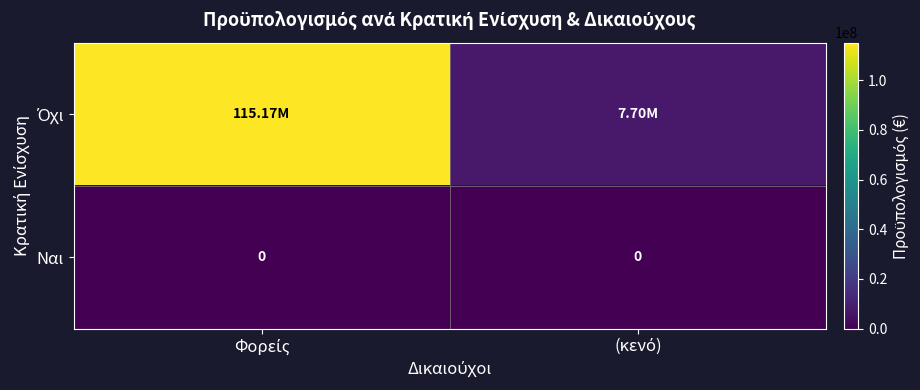

What is the difference between the maximum and minimum values in the Όχι series?

107474544